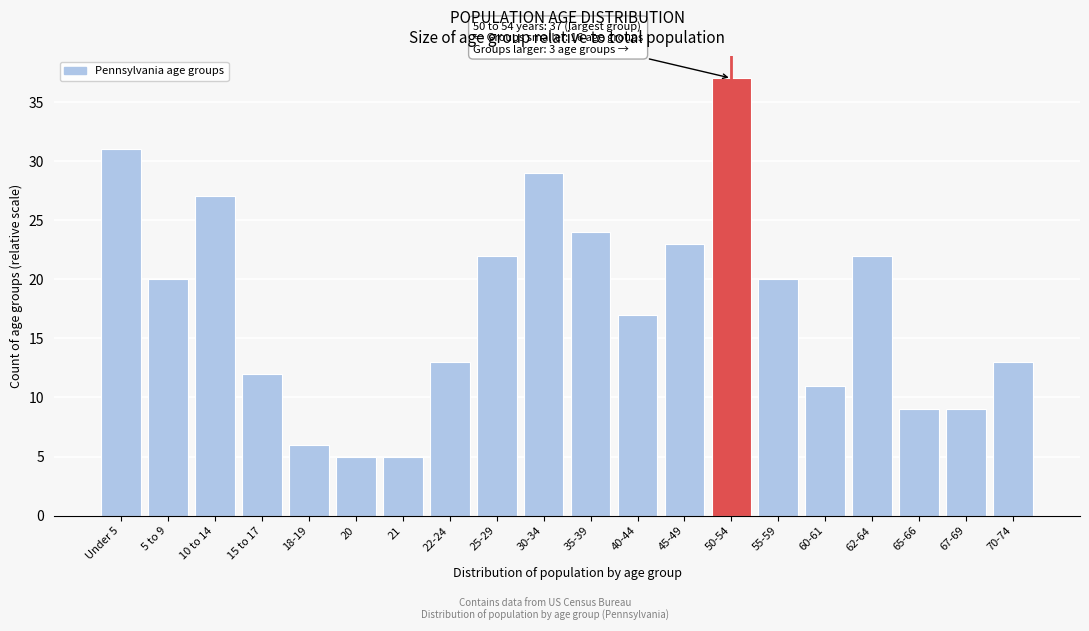

Reading left to right, transcribe all the data shown in this chart.

31	20	27	12	6	5	5	13	22	29	24	17	23	37	20	11	22	9	9	13